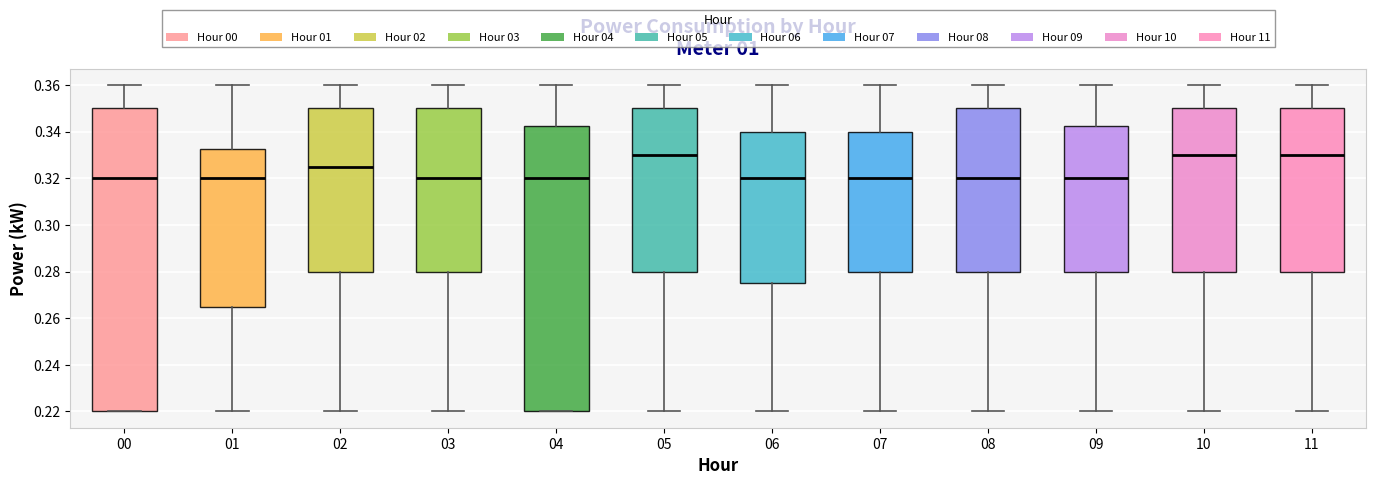

Reading left to right, read every box against the y-axis: the position of its median line, the range the box covers, and the ends of its whiskers. The values are not printed on the chart, so give them approximately, as read against the axis.

00: median 0.320, box 0.220 to 0.350, whiskers 0.220 to 0.360
01: median 0.320, box 0.266 to 0.332, whiskers 0.220 to 0.360
02: median 0.326, box 0.280 to 0.350, whiskers 0.220 to 0.360
03: median 0.320, box 0.280 to 0.350, whiskers 0.220 to 0.360
04: median 0.320, box 0.220 to 0.342, whiskers 0.220 to 0.360
05: median 0.330, box 0.280 to 0.350, whiskers 0.220 to 0.360
06: median 0.320, box 0.276 to 0.340, whiskers 0.220 to 0.360
07: median 0.320, box 0.280 to 0.340, whiskers 0.220 to 0.360
08: median 0.320, box 0.280 to 0.350, whiskers 0.220 to 0.360
09: median 0.320, box 0.280 to 0.342, whiskers 0.220 to 0.360
10: median 0.330, box 0.280 to 0.350, whiskers 0.220 to 0.360
11: median 0.330, box 0.280 to 0.350, whiskers 0.220 to 0.360